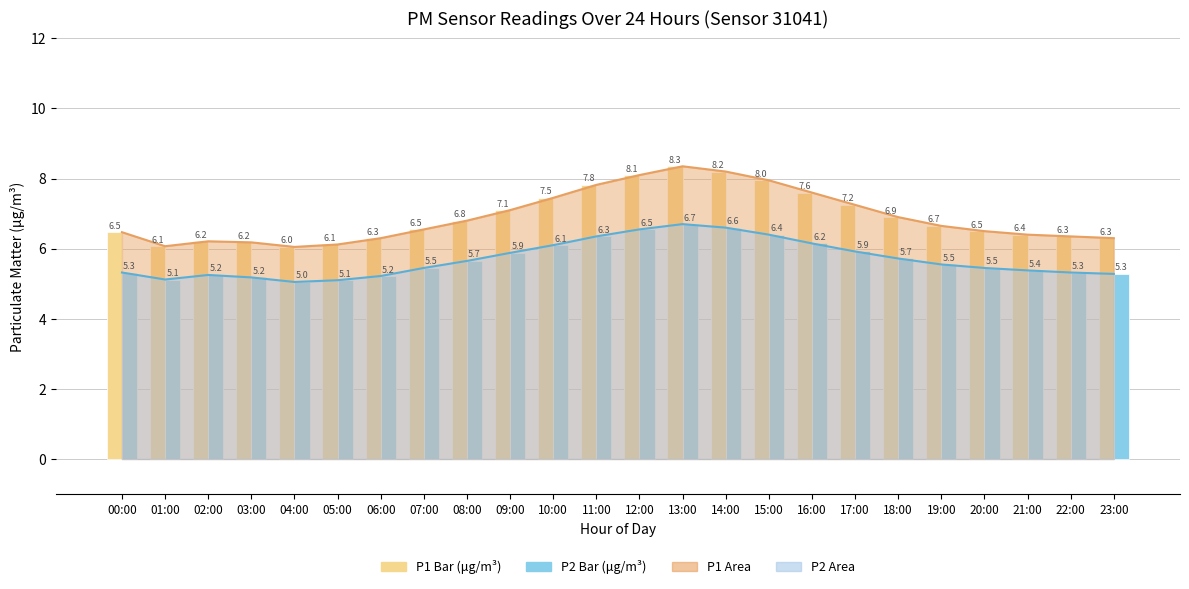

How many groups of bars are there?

24